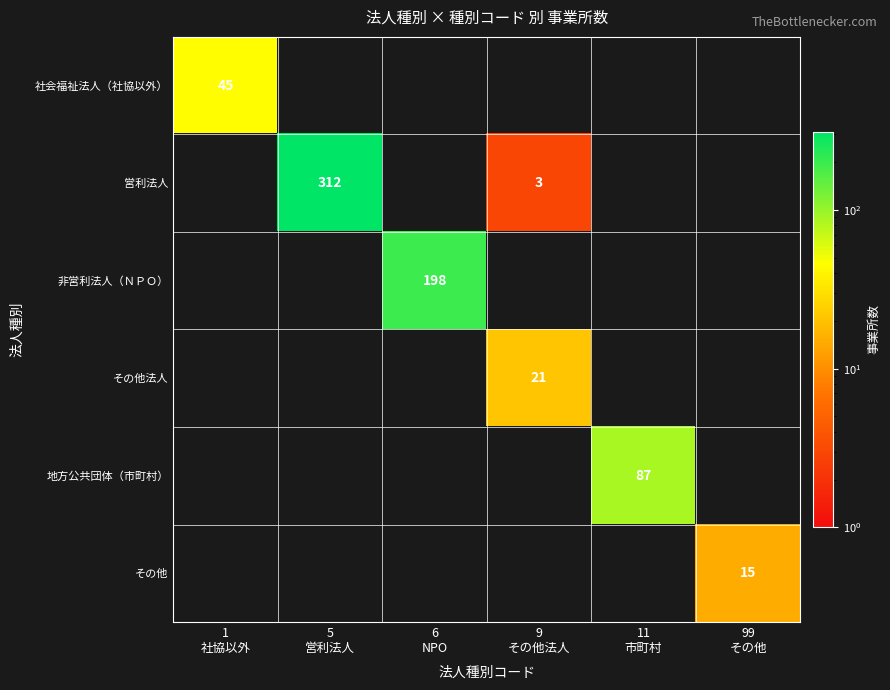

At which category does the chart reach its minimum across all series?

9
その他法人